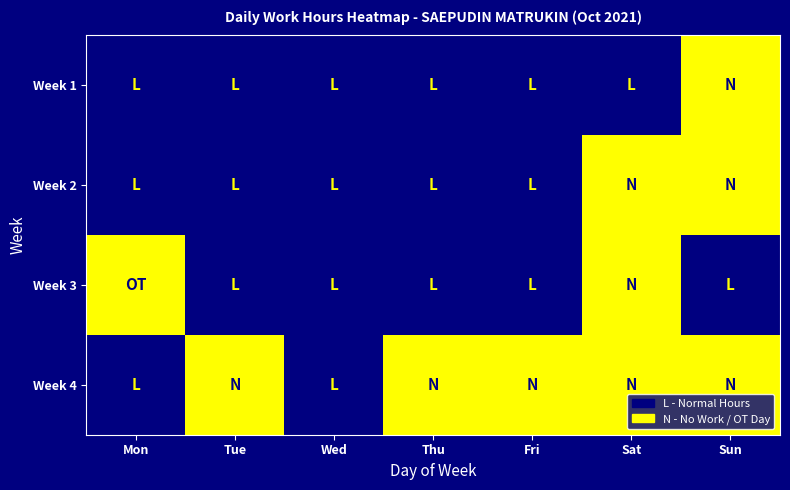

How many categories are shown in the chart?

7